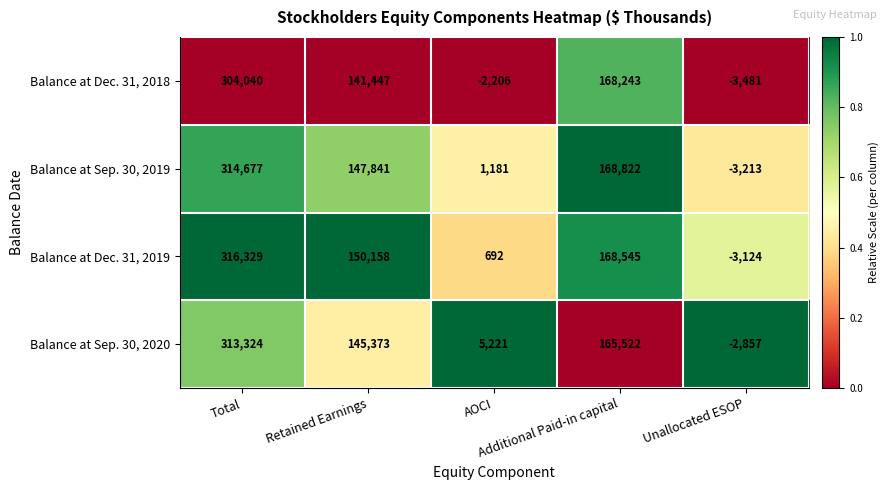

Between Retained Earnings and Additional Paid-in capital, which series saw the biggest shift?

Balance at Dec. 31, 2018